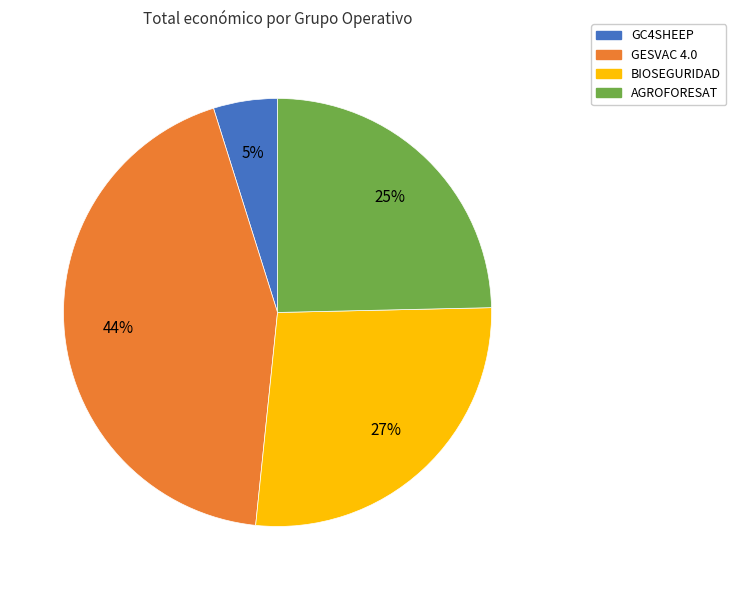

Between BIOSEGURIDAD and AGROFORESAT, which is larger?

BIOSEGURIDAD